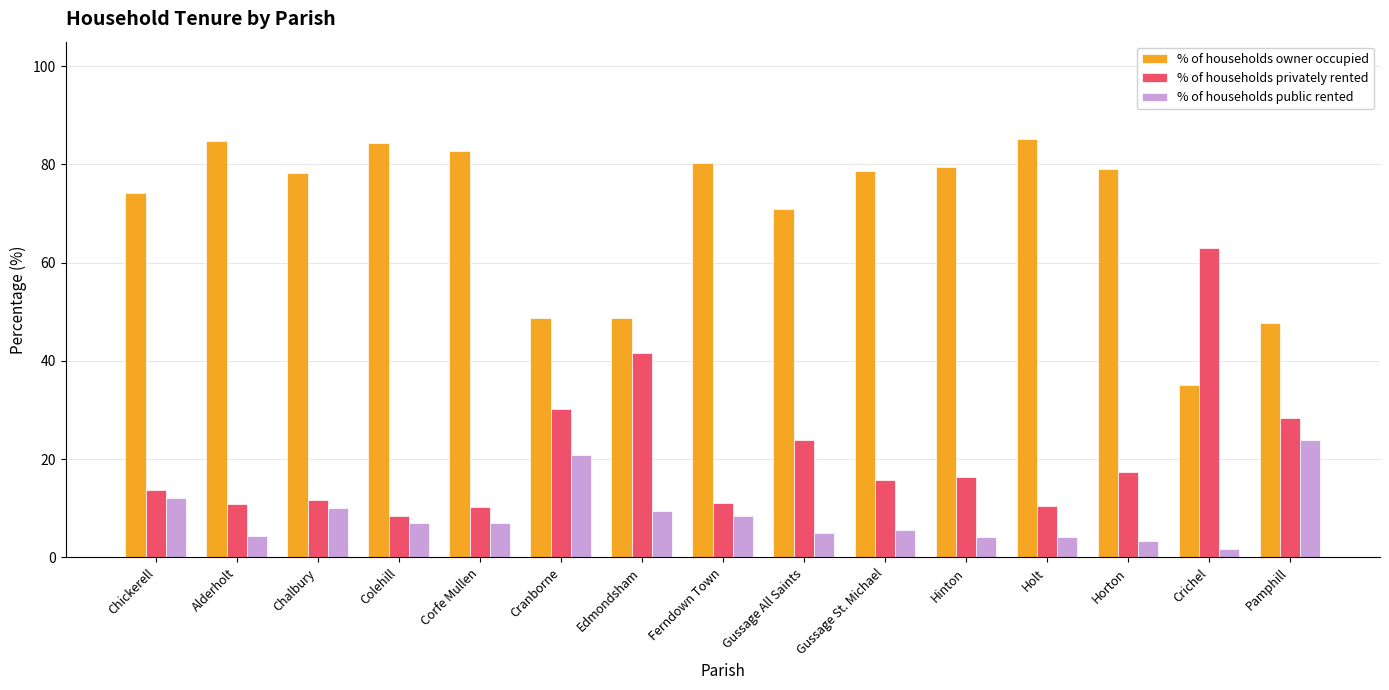

What is the spread (max minus min) of values at Gussage St. Michael?

73.0